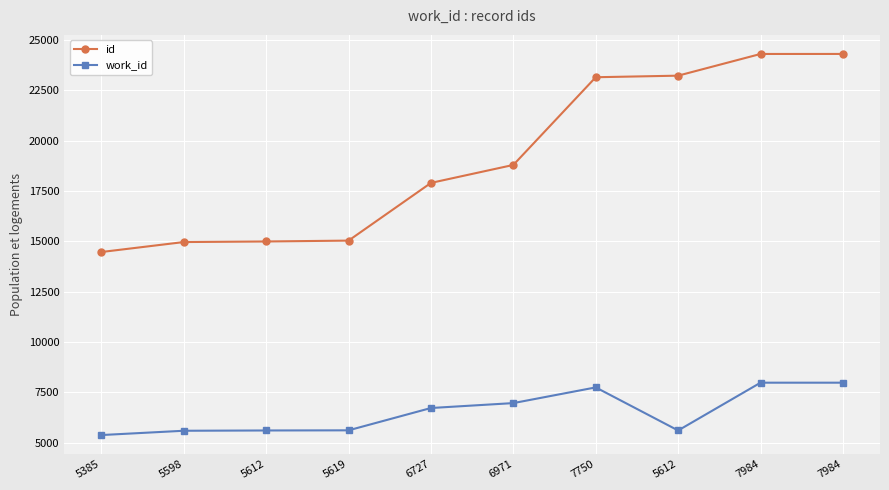

What are all the series names shown in the legend?

id, work_id